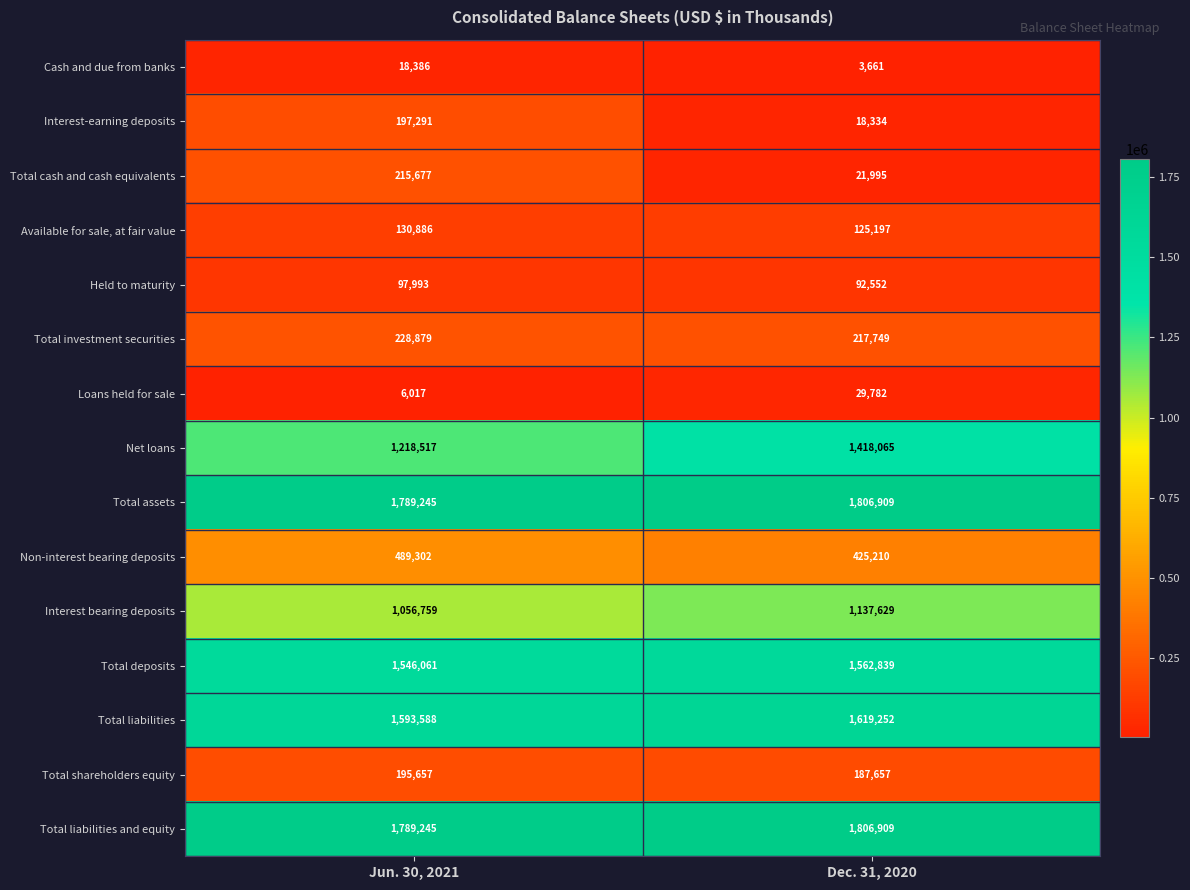

Rank the categories by Available for sale, at fair value value from lowest to highest.

Dec. 31, 2020, Jun. 30, 2021